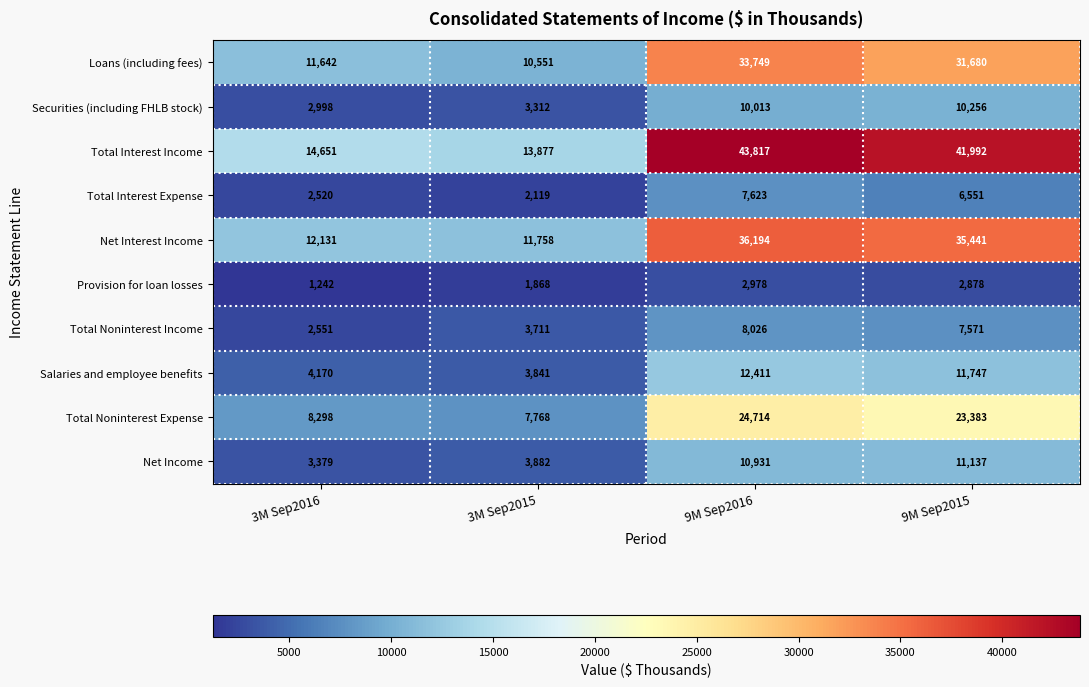

What is the greatest value displayed?

43817